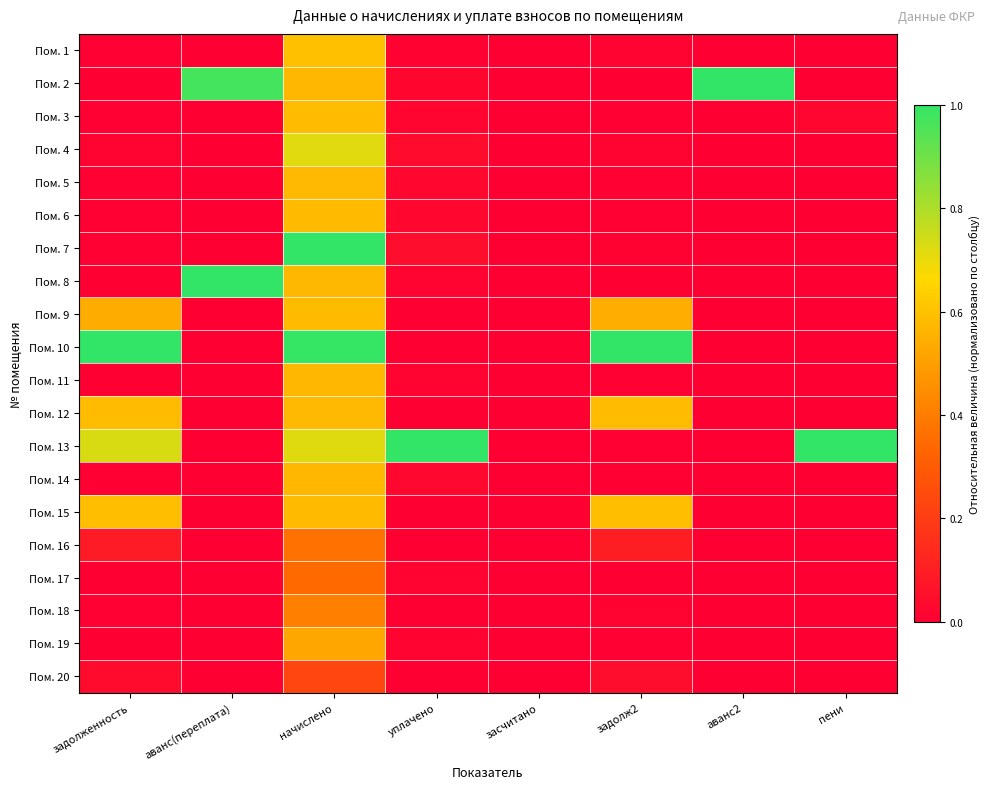

Which series has the largest total across all categories?

Пом. 13